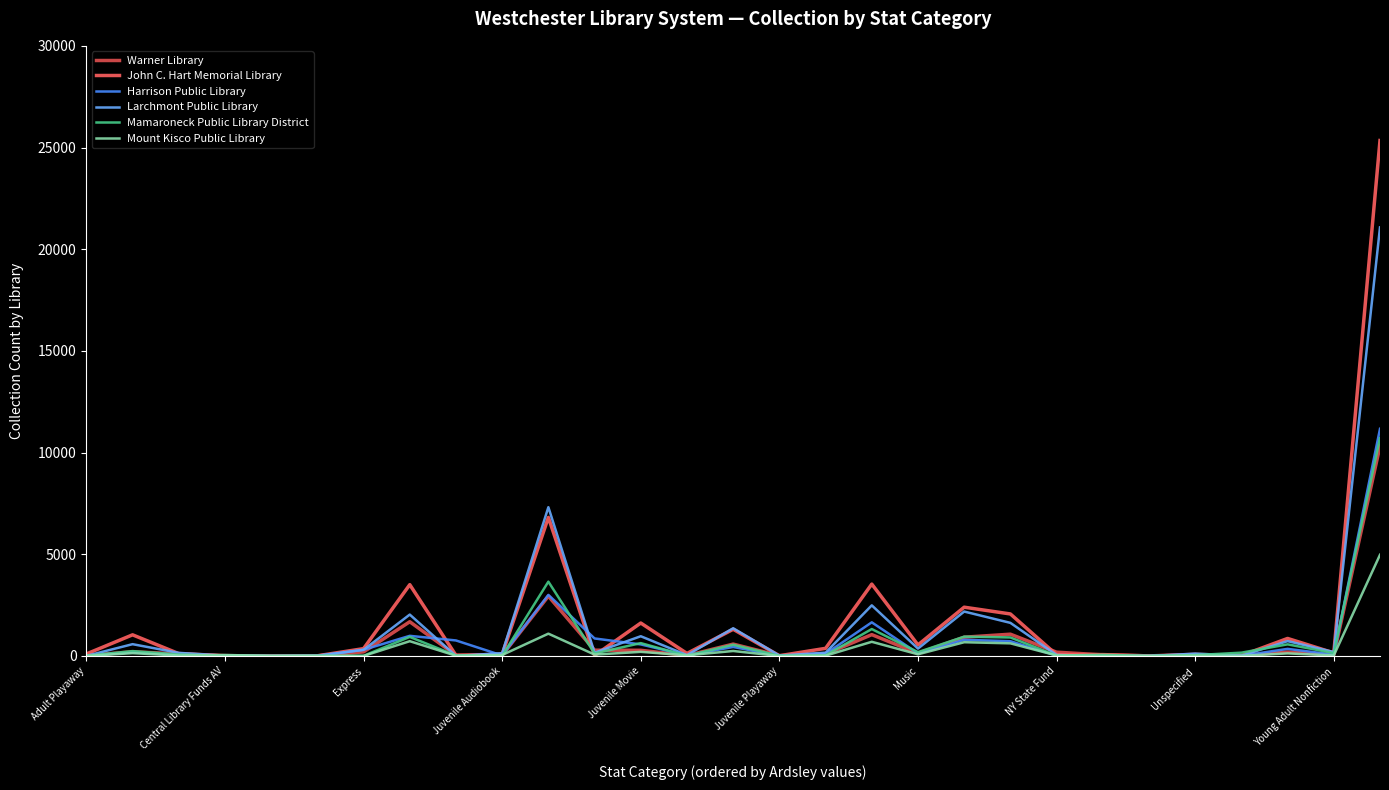

Does the chart display data point markers on the line(s)?

No